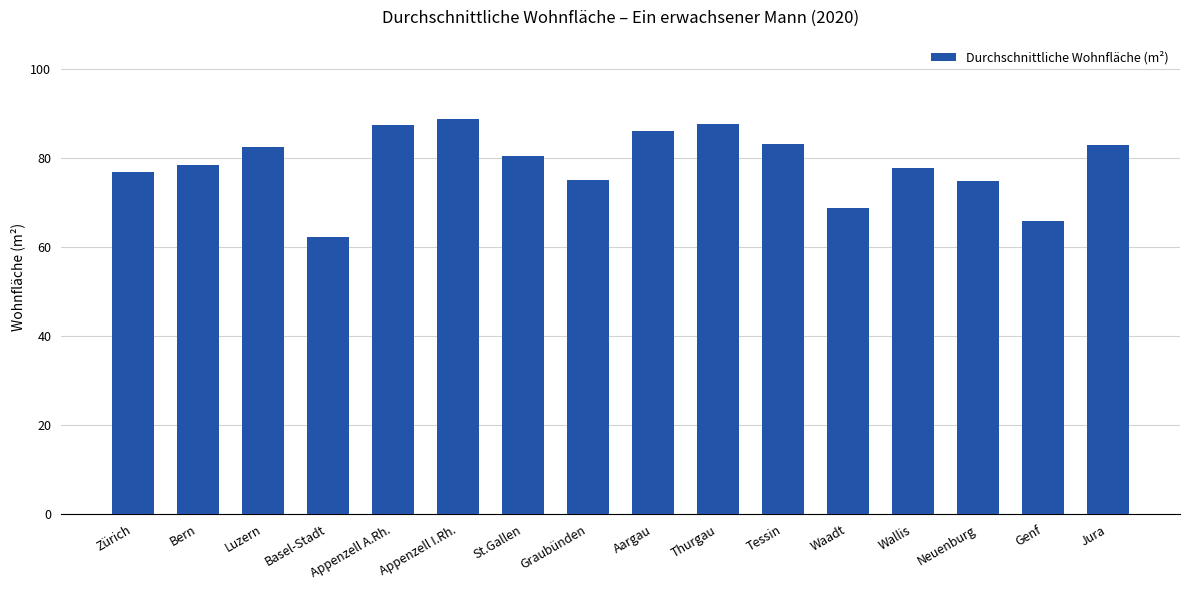

Is it true that the value at Zürich is 46.9?

False